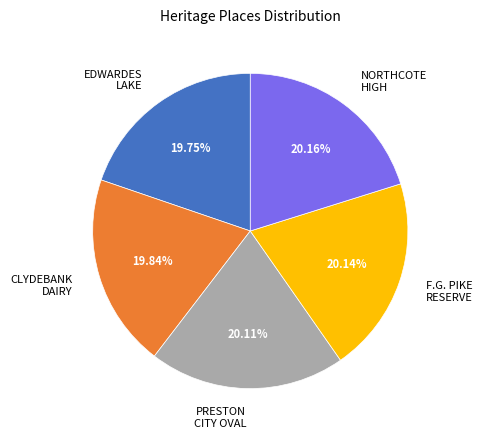

Does PRESTON CITY OVAL represent more than half of the total?

No